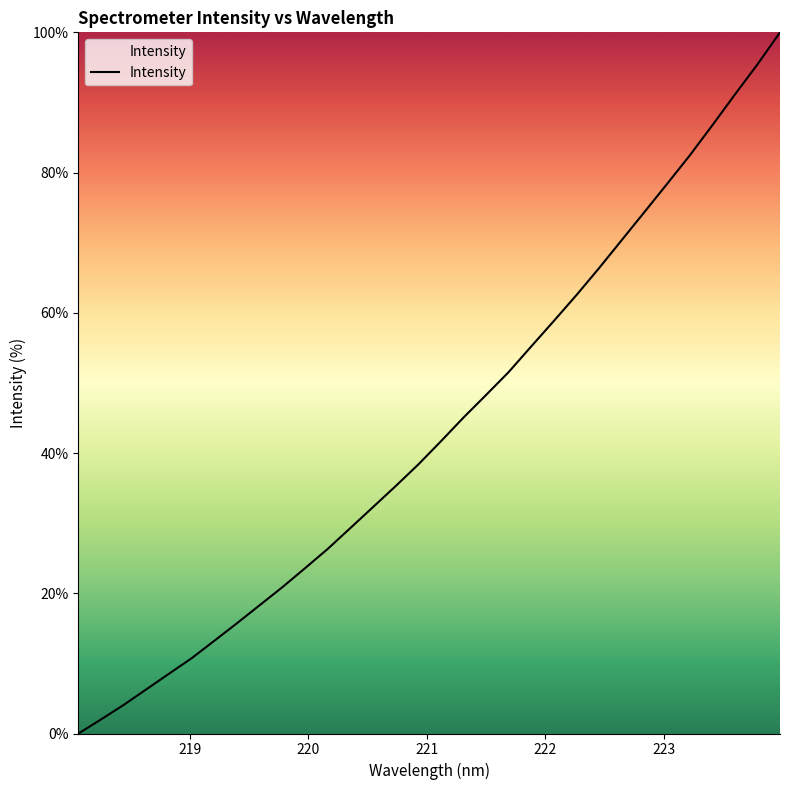

What is the greatest value displayed?

100.0